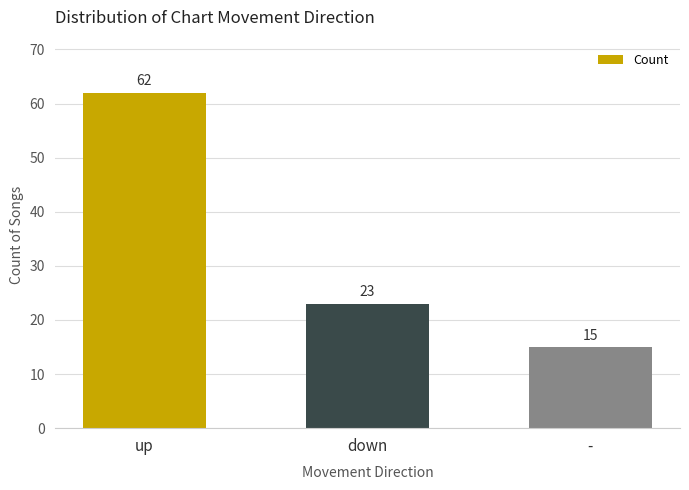

Rank the categories by value from highest to lowest.

up, down, -